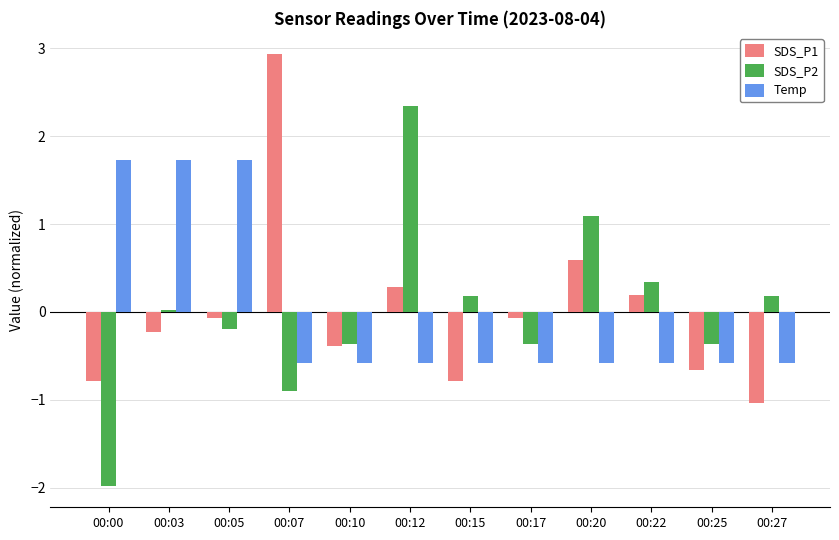

What are all the series names shown in the legend?

SDS_P1, SDS_P2, Temp